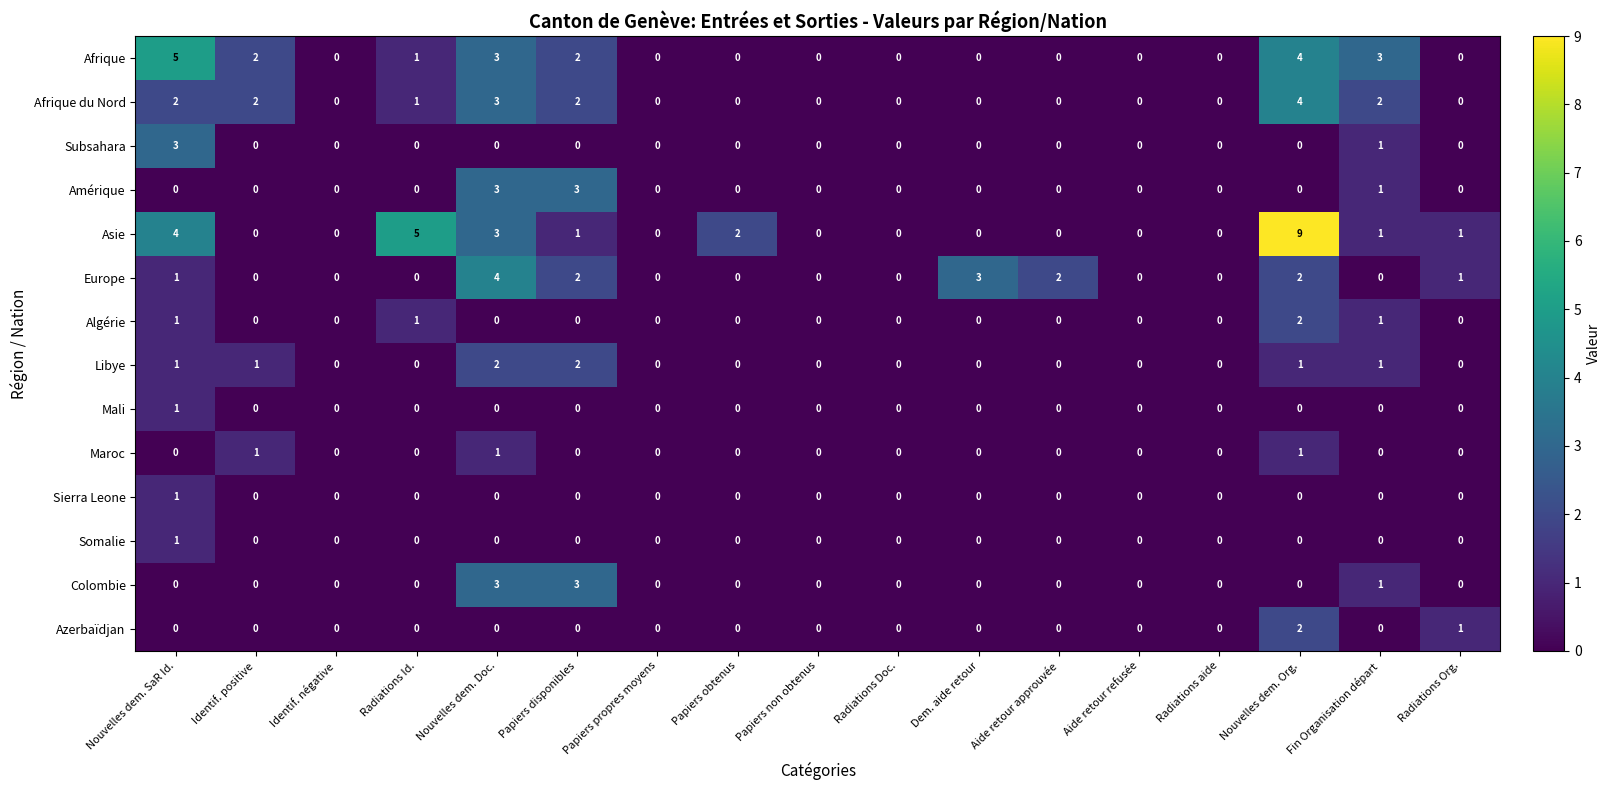

At which category is the sum across all series the highest?

Nouvelles dem. Org.